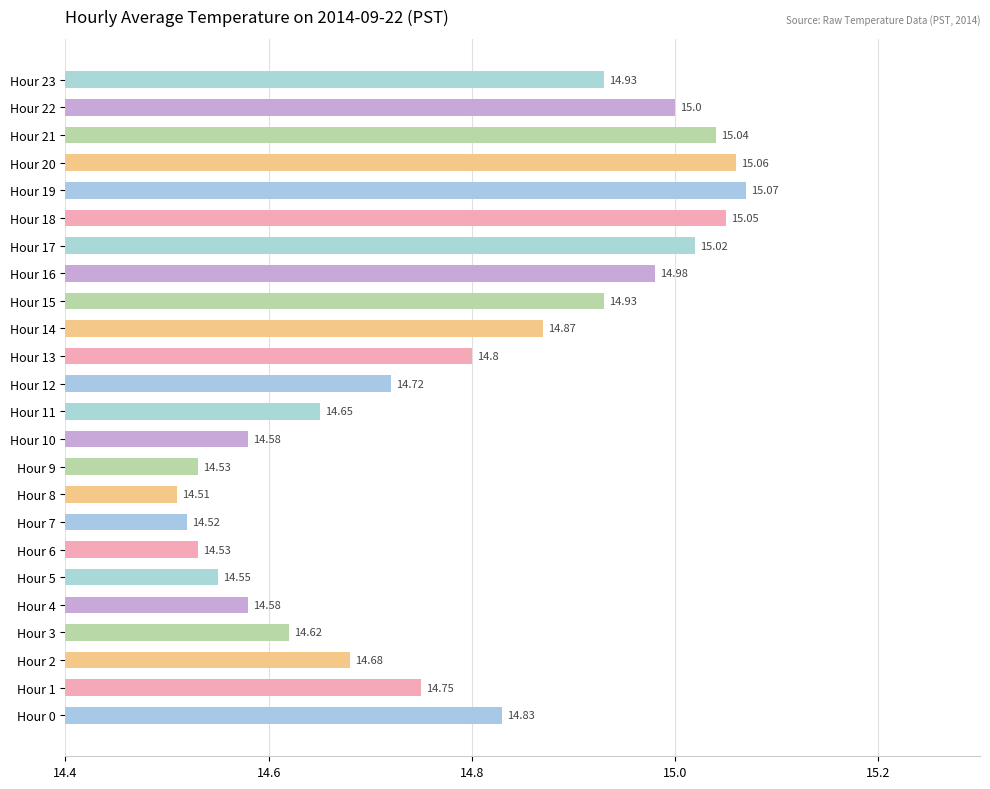

Between Hour 4 and Hour 16, which is larger?

Hour 16